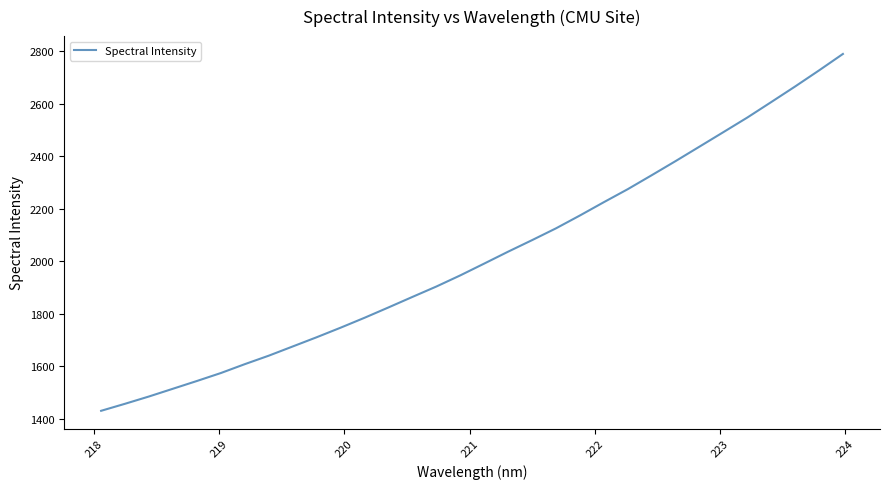

What is the sum of all values?

64571.4